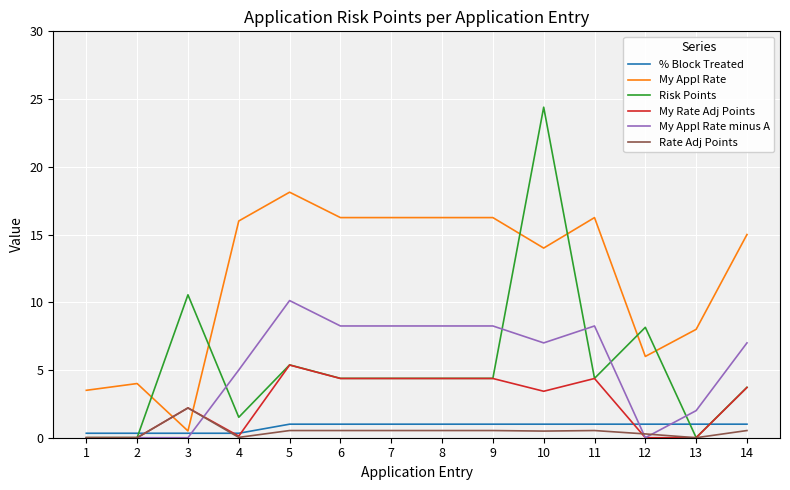

Is the value of My Appl Rate minus A at 7 greater than the value of My Appl Rate at 4?

No